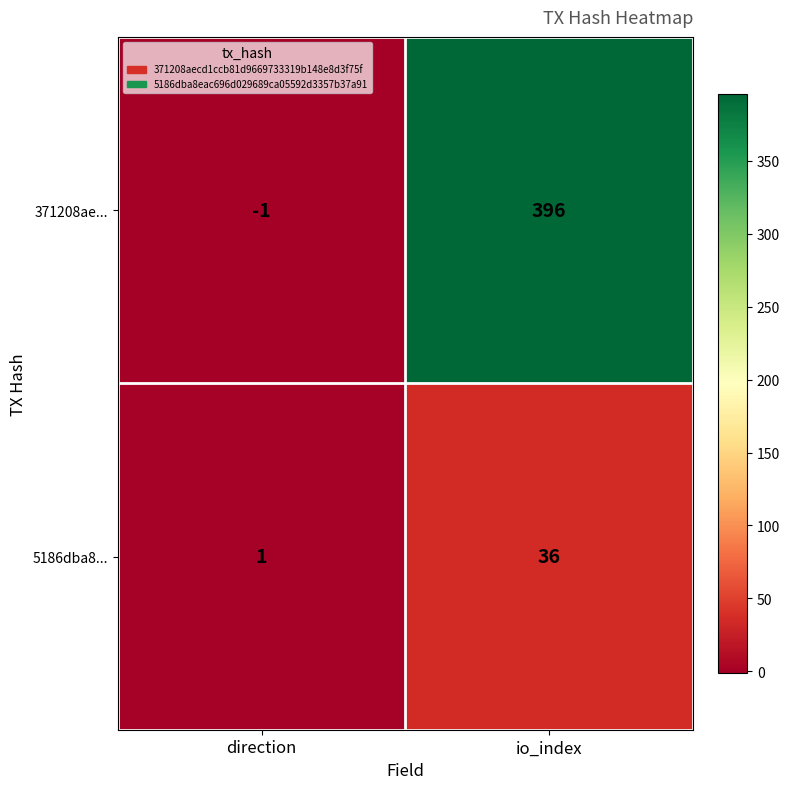

What is the smallest value displayed?

-1